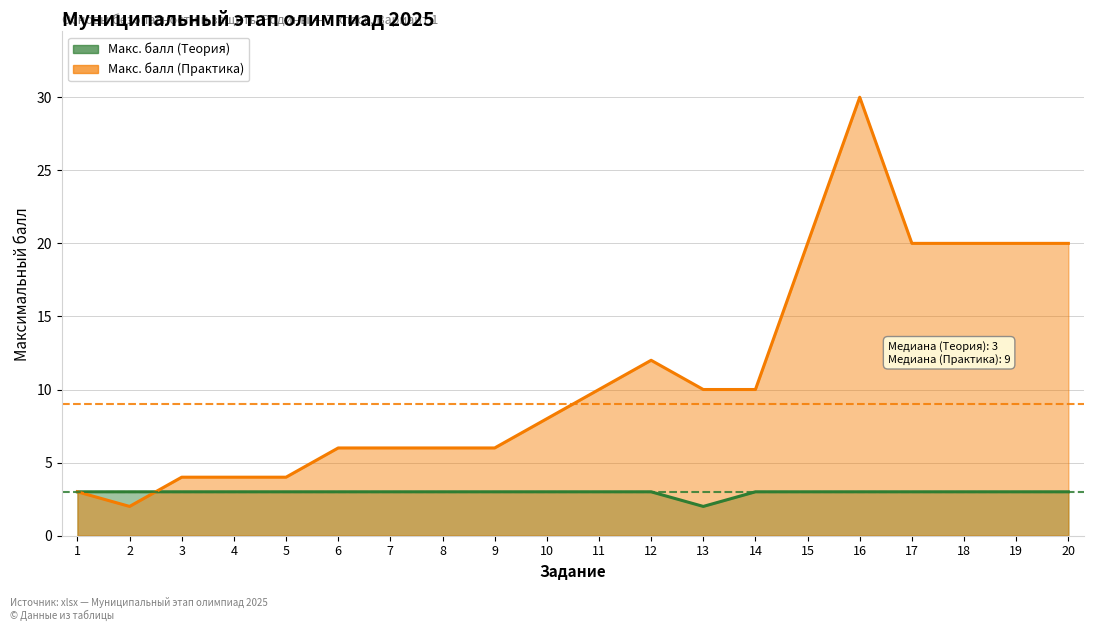

Which series has the largest total across all categories?

Макс. балл (Практика)